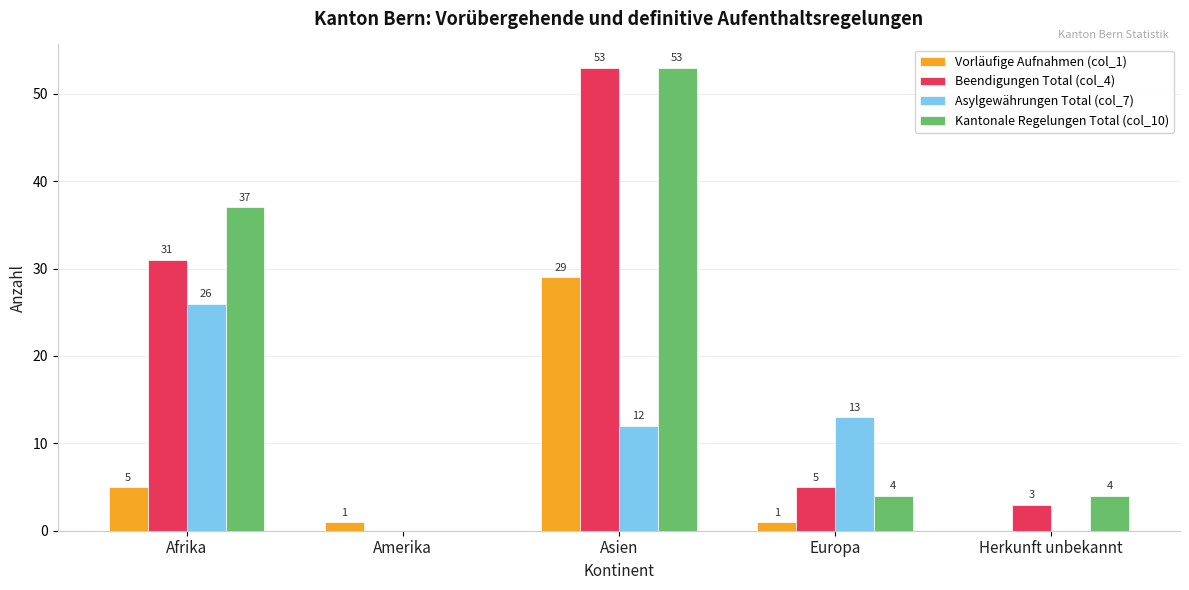

How many values in Kantonale Regelungen Total (col_10) are above zero?

4